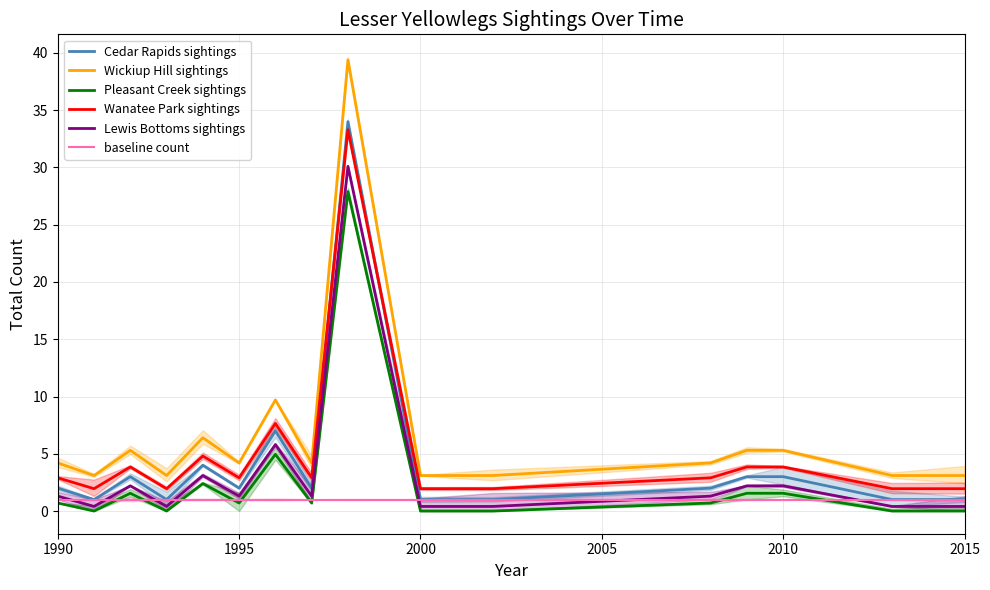

Does the chart display data point markers on the line(s)?

No